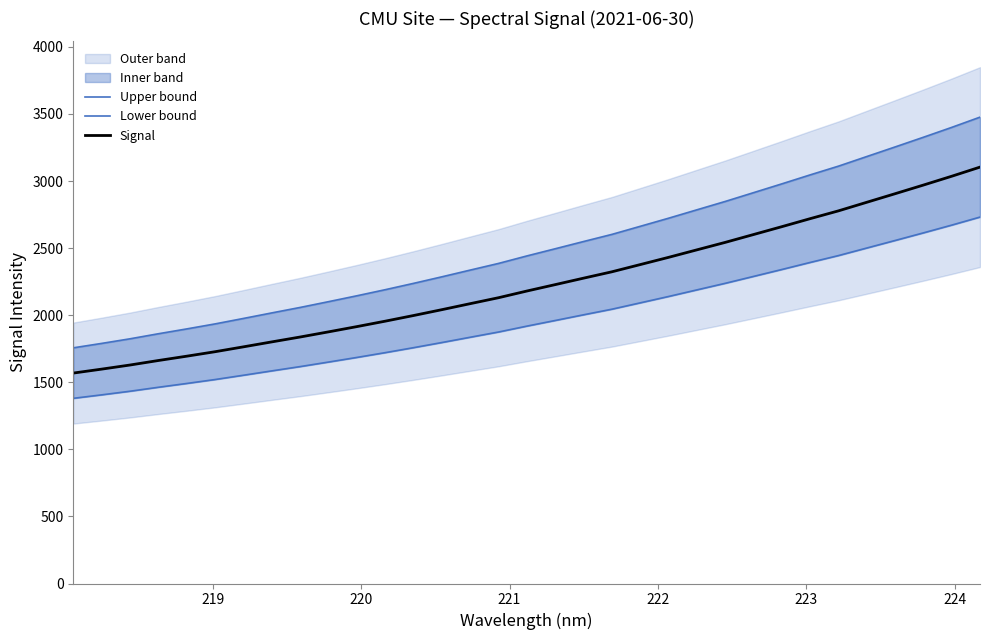

What is the highest value of the Signal series?

3103.6